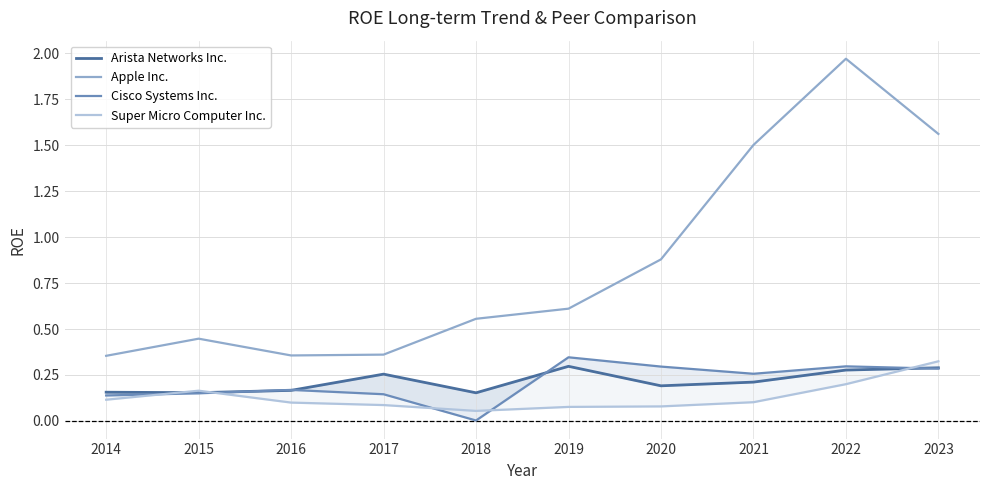

At which category does Arista Networks Inc. reach its first local valley?

2015